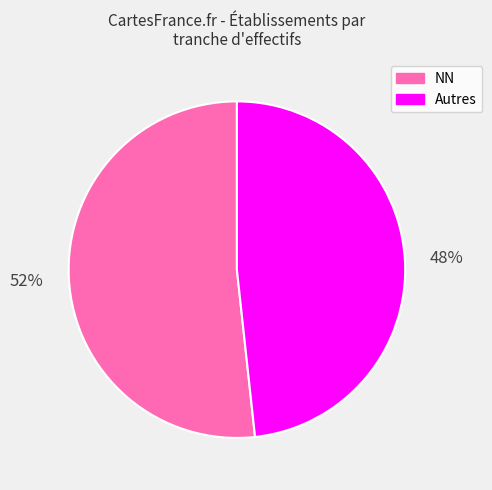

Does any single category account for the majority?

Yes